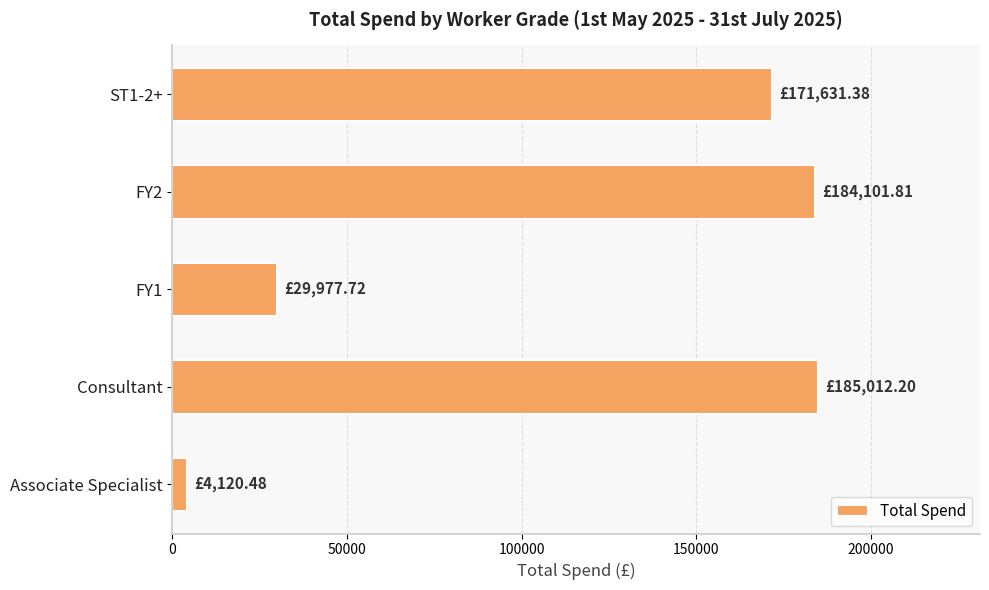

How many categories are shown in the chart?

5